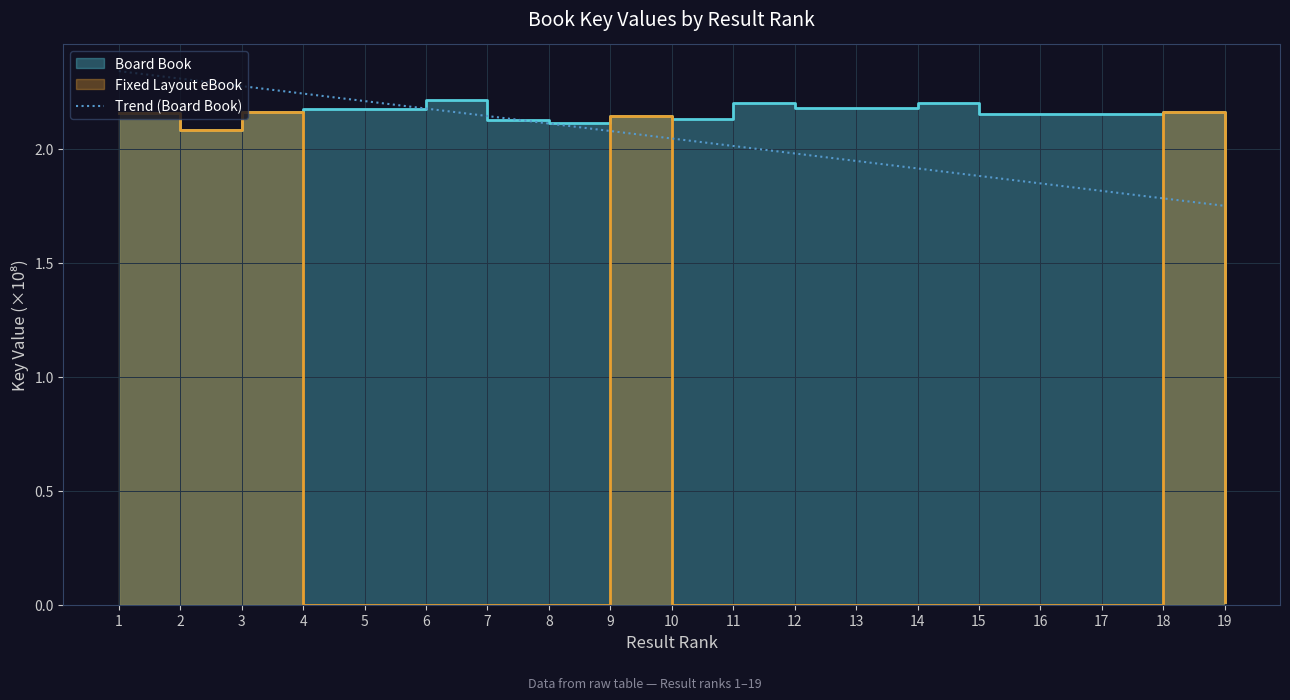

Is it true that Trend (Board Book) equals 2.9 at 19?

False